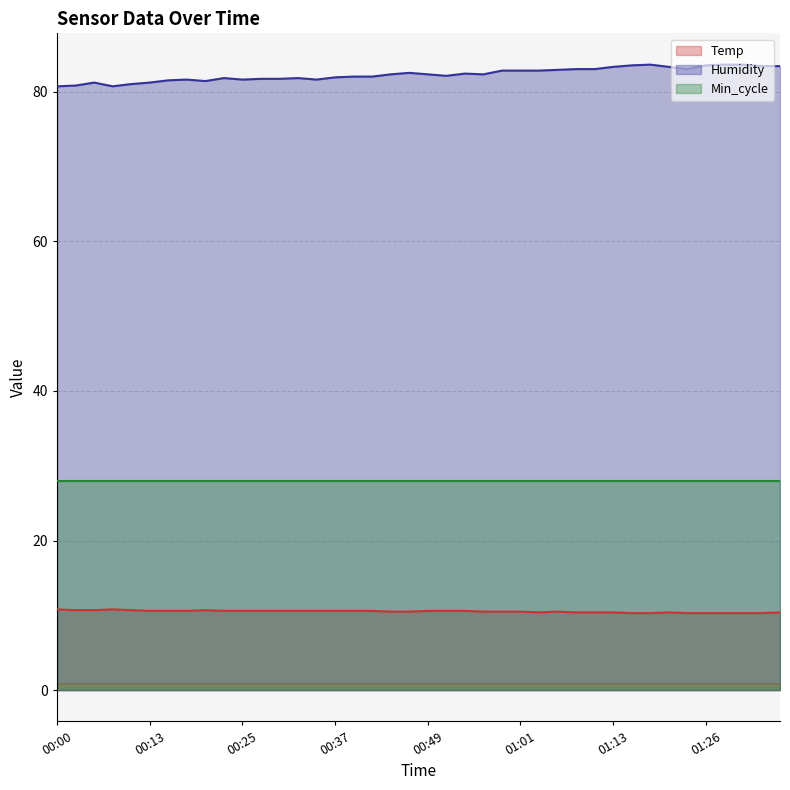

Which label corresponds to the largest value in the chart?

01:18